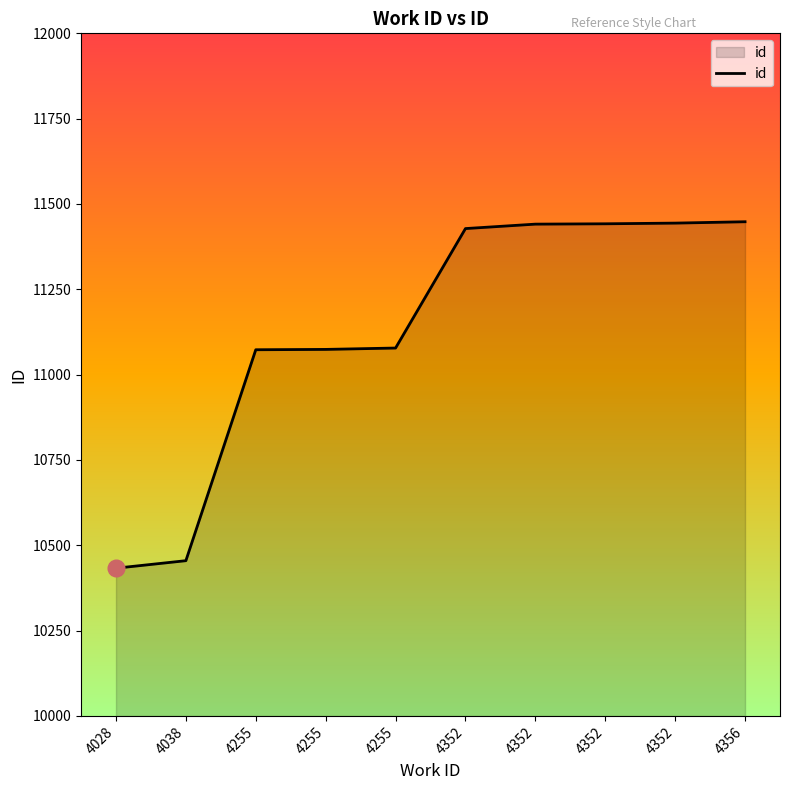

Reading left to right, list all the values displayed in this chart.

4028=10433	4038=10455	4255=11073	4255=11074	4255=11078	4352=11428	4352=11441	4352=11442	4352=11444	4356=11448